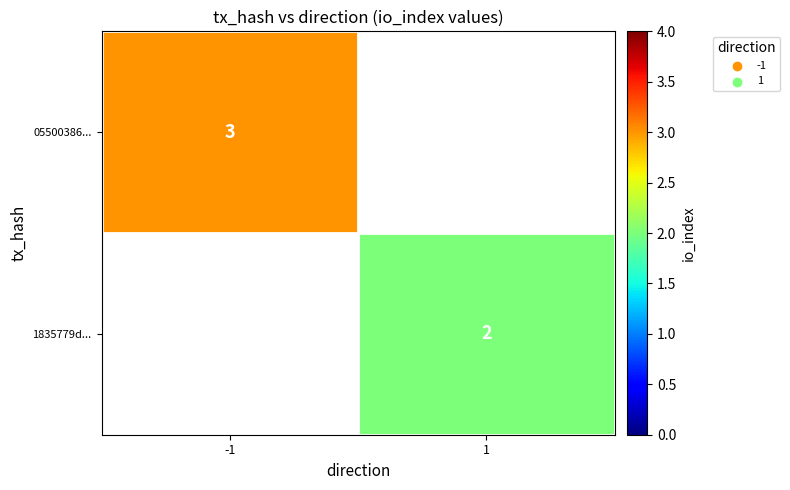

Is it true that 05500386... equals 3 at -1?

True